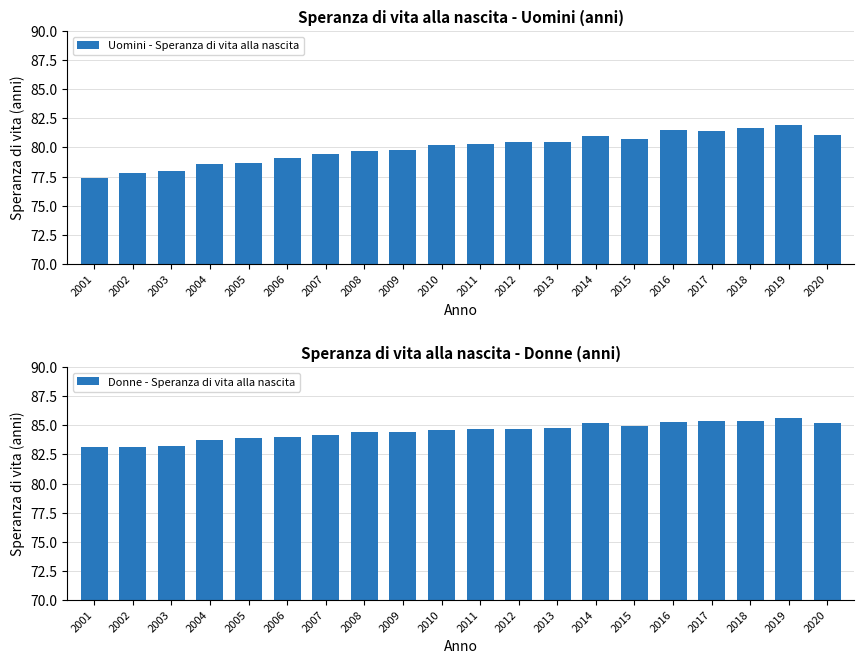

How many bars are there in each group?

2